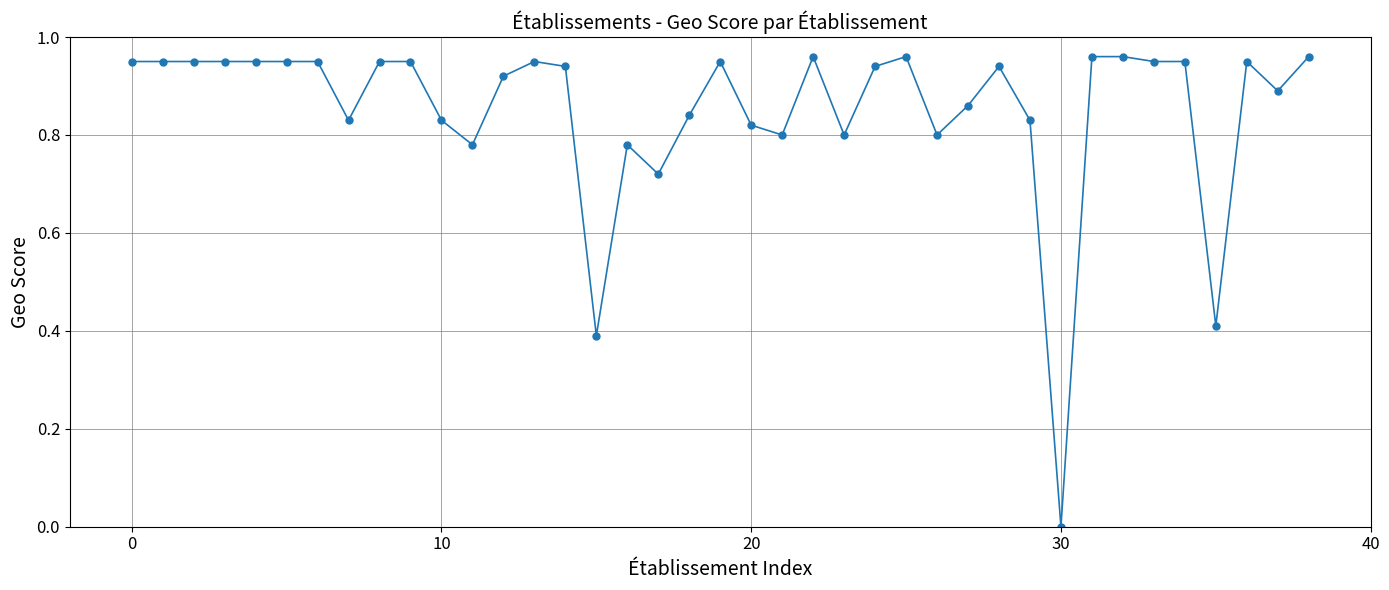

True or false: the data has more than 1 interior local peaks.

True